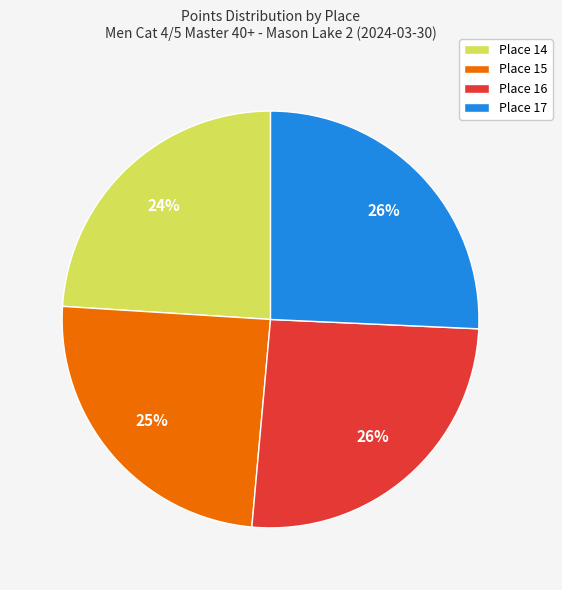

To the nearest percent, what is the difference between the Place 17 and Place 15 slice percentages?

1%